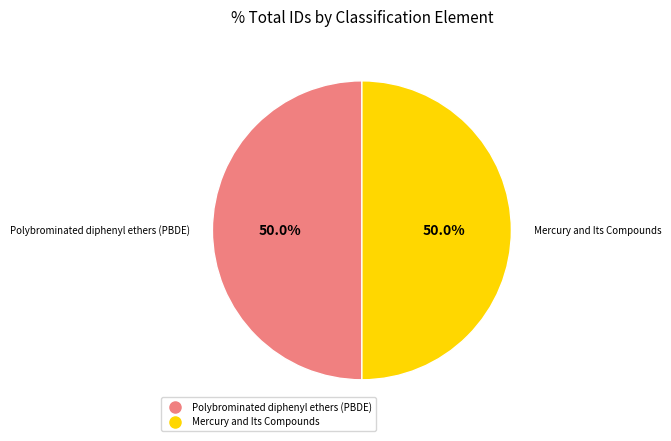

The Polybrominated diphenyl ethers (PBDE) slice represents 56% of the pie. True or false?

False